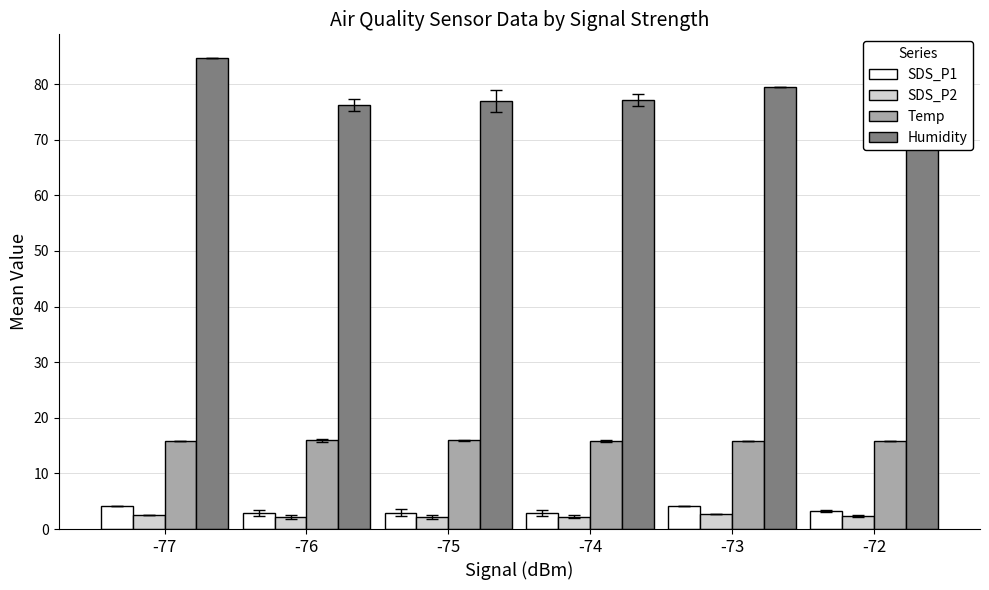

Does the chart contain any negative values?

No